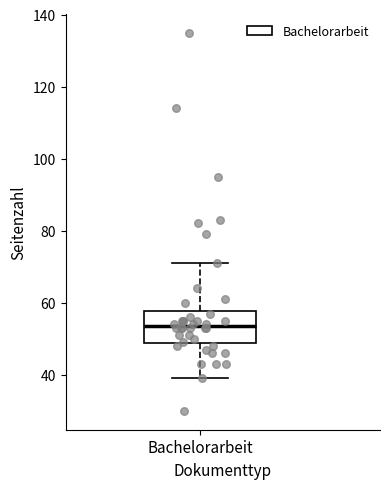

Where is the upper edge of the box for Bachelorarbeit on the y-axis? The values are not printed on the chart, so give them approximately, as read against the axis.

58